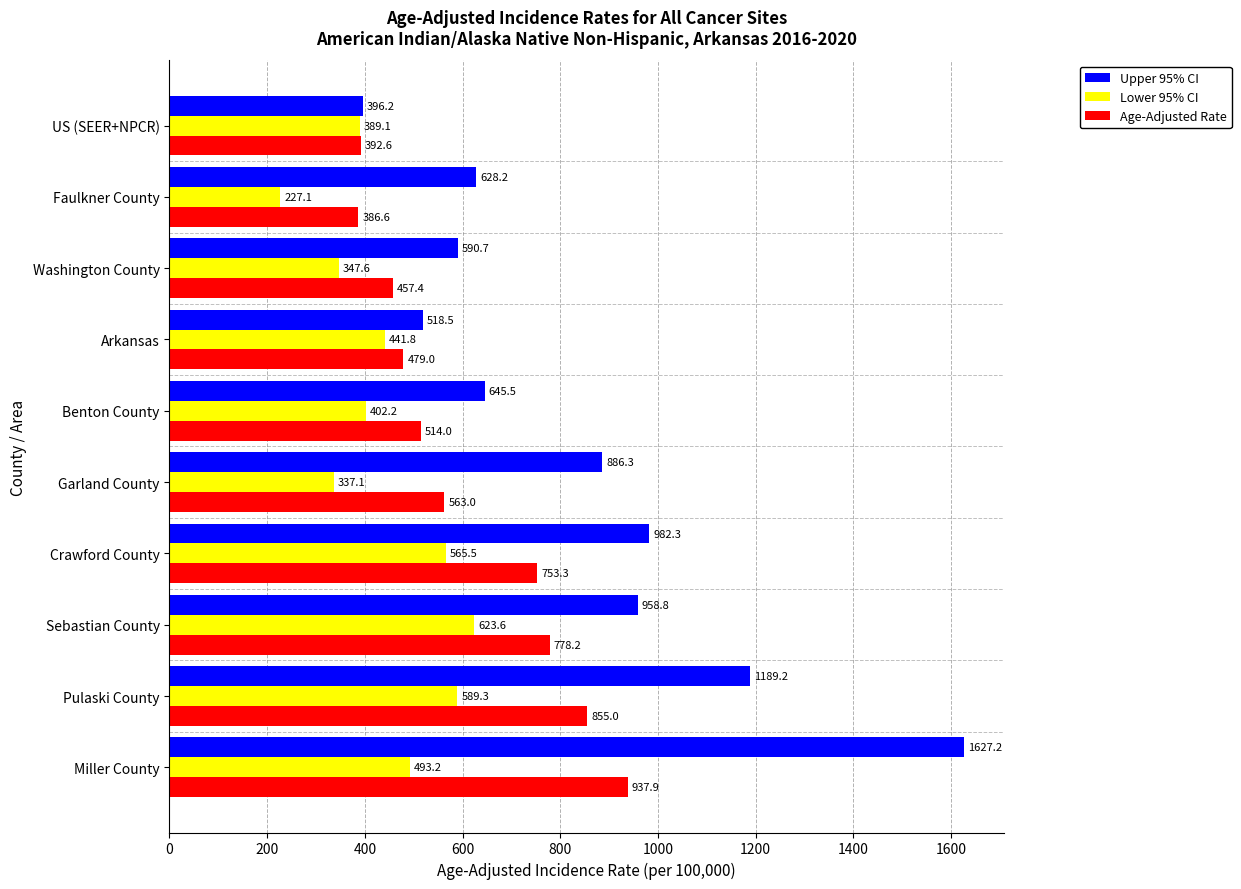

What is the maximum value shown in the chart?

1627.2